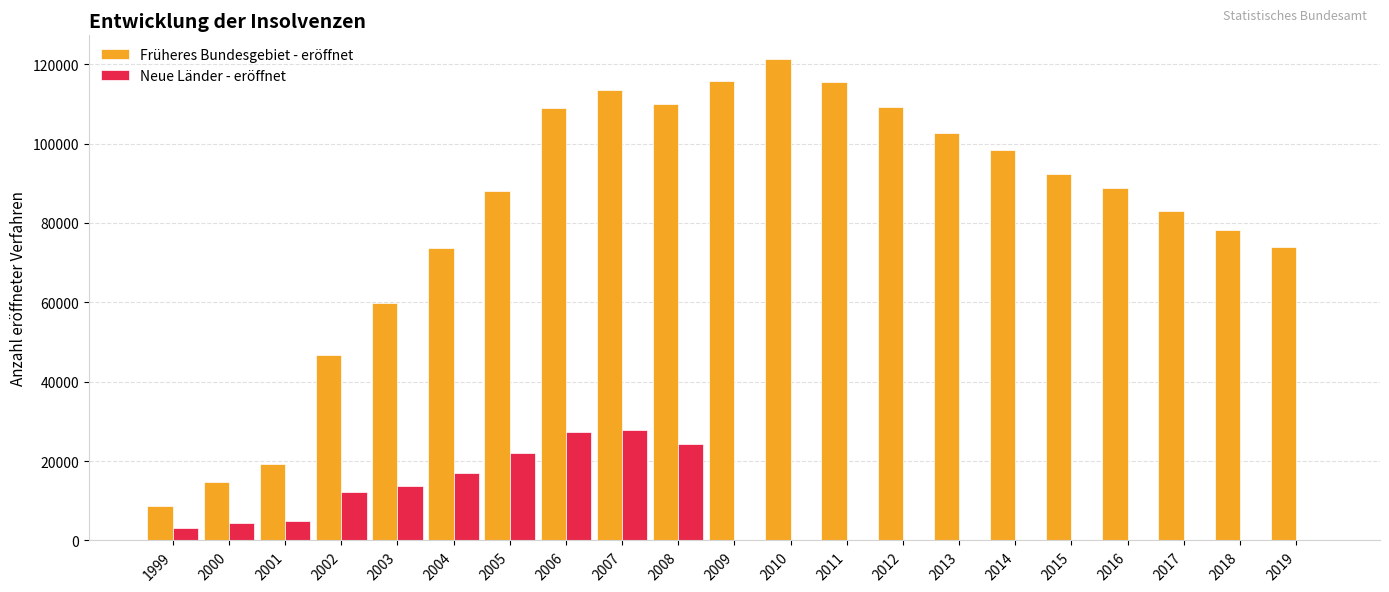

What is the sum of all Früheres Bundesgebiet - eröffnet values?

1723307